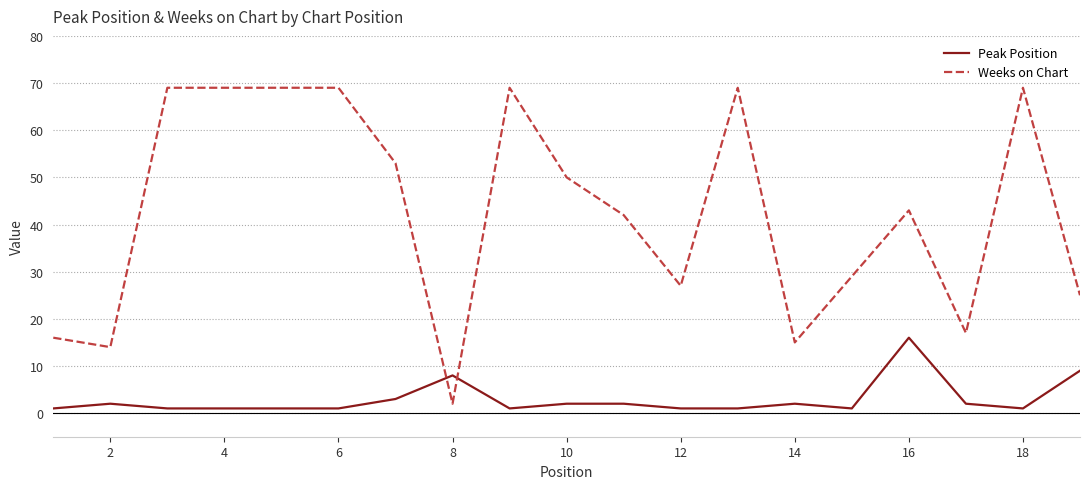

Which series has the largest range (max minus min)?

Weeks on Chart